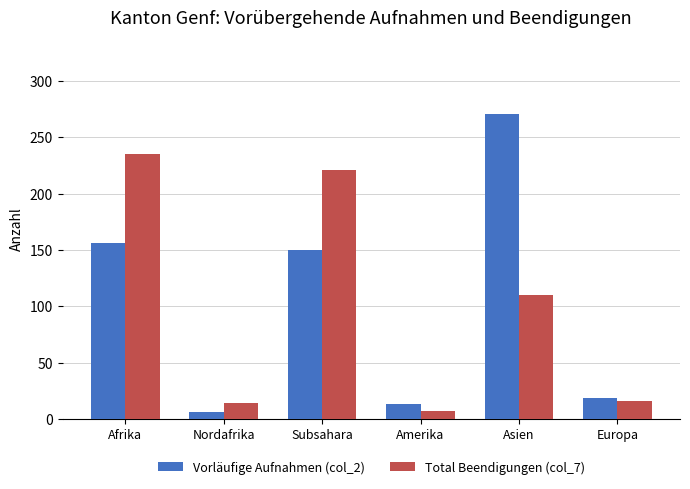

At which category is the sum across all series the highest?

Afrika